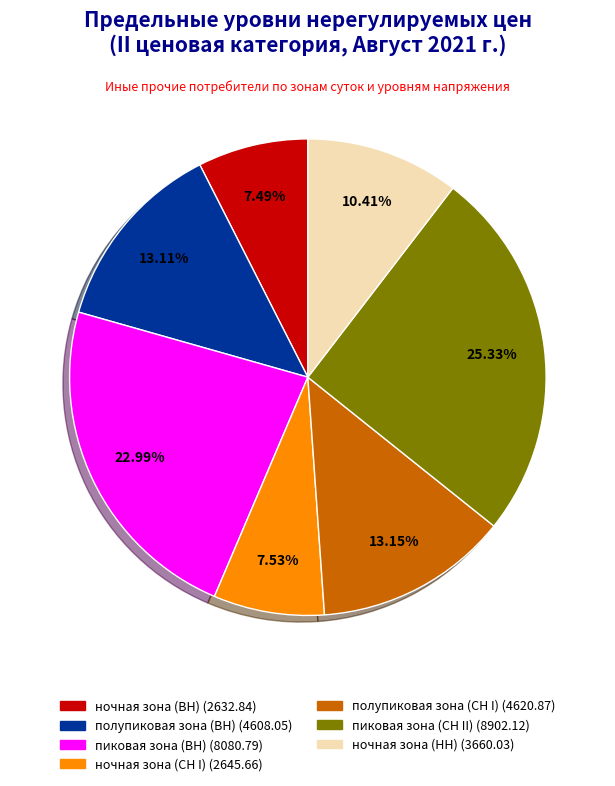

The полупиковая зона (СН I) slice represents 13% of the pie. True or false?

True